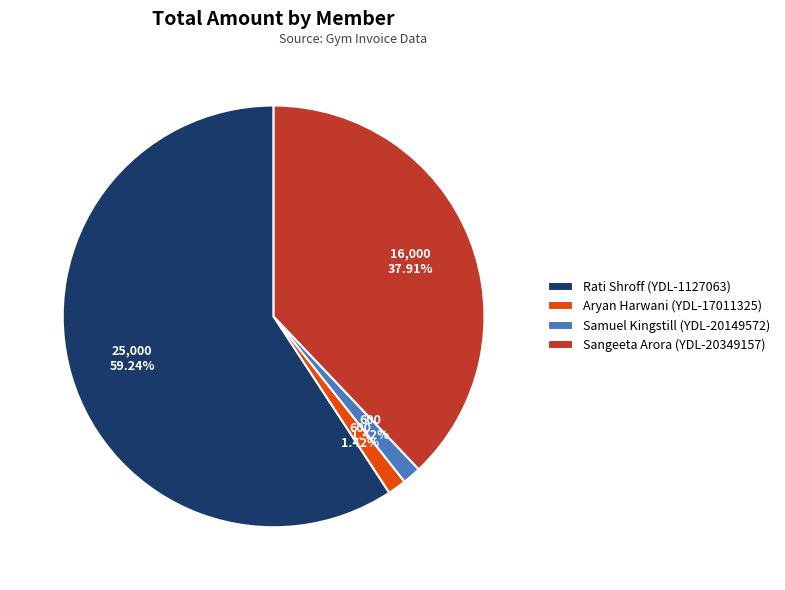

Is Rati Shroff (YDL-1127063) the majority of the pie?

Yes